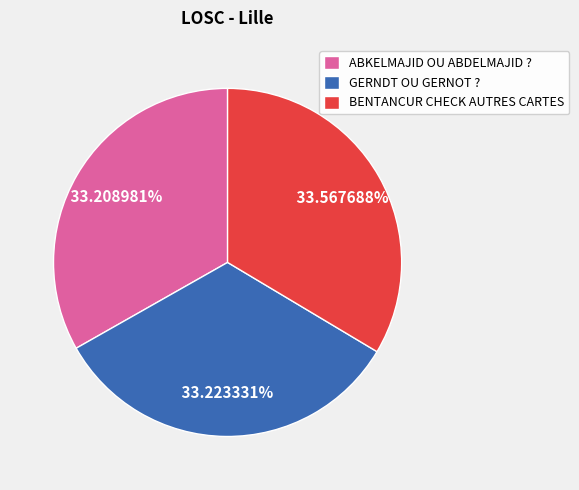

Is the sum of BENTANCUR CHECK AUTRES CARTES and GERNDT OU GERNOT ? greater than half?

Yes